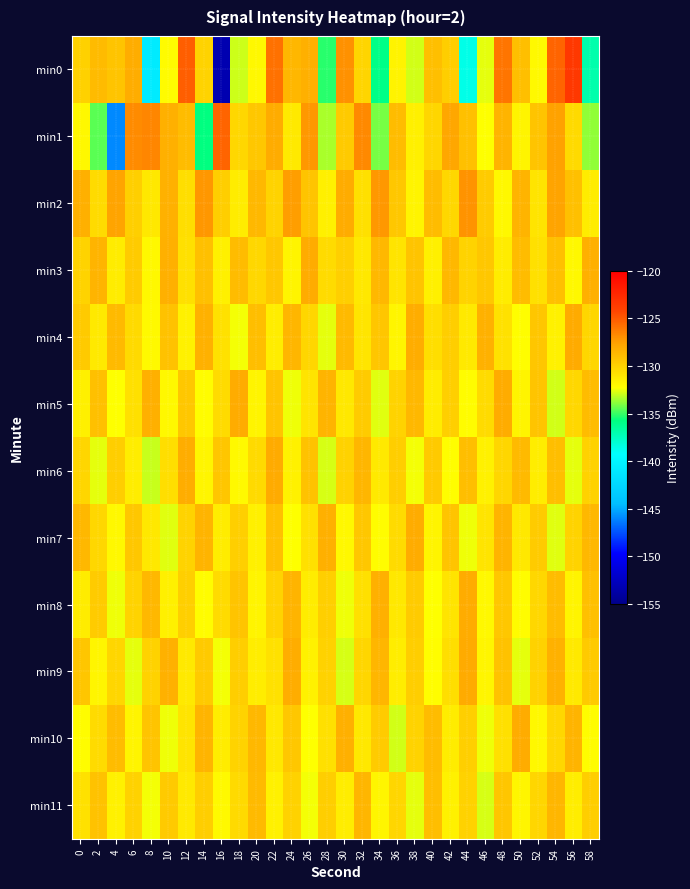

What is the difference between the highest and lowest values at 30?

5.8